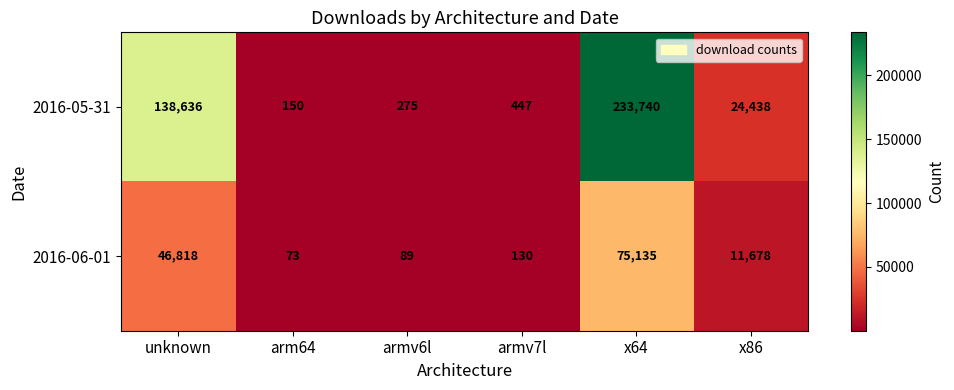

At how many categories does at least one series exceed 233176?

1